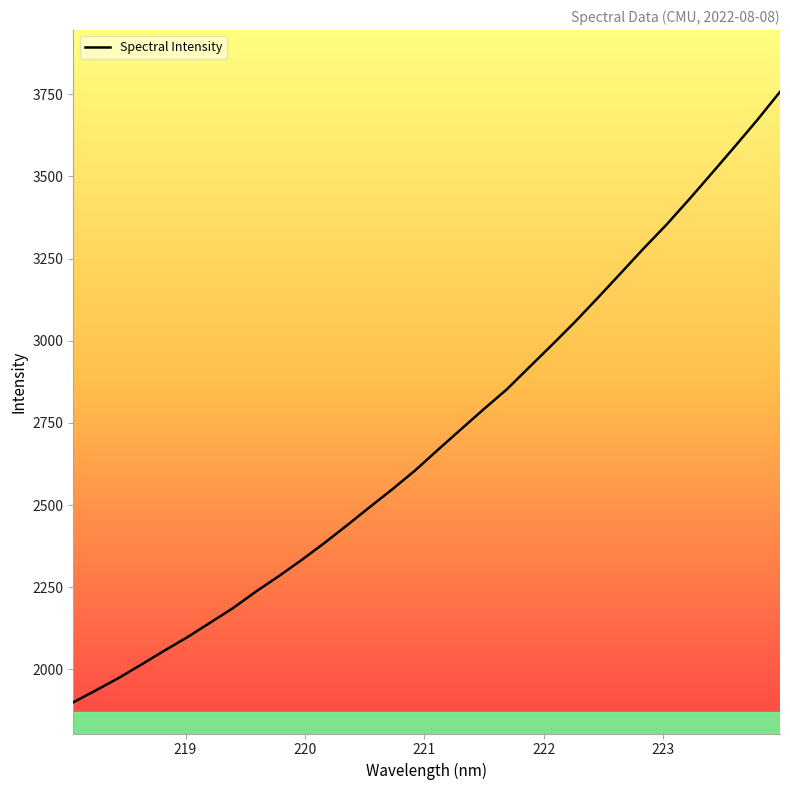

How many distinct data groups are displayed?

1